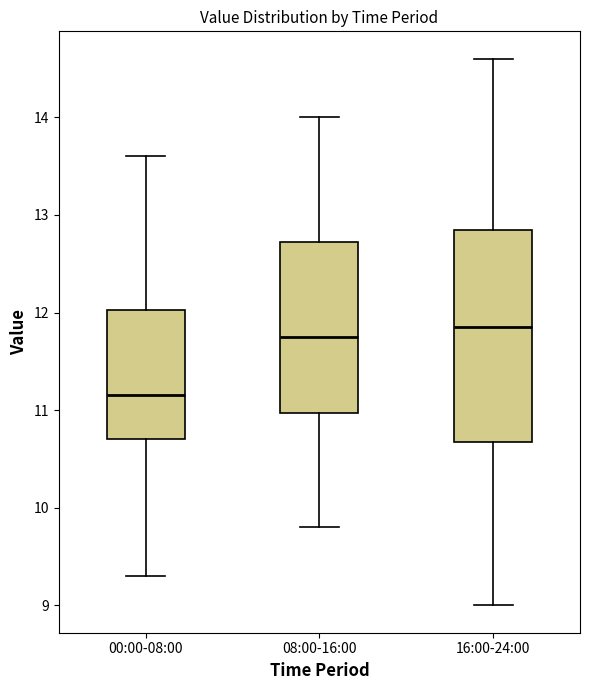

Reading left to right, transcribe this box plot: for each box, give where its median line is, the range the box spans, and where its two whiskers end, as read against the y-axis. The values are not printed on the chart, so give them approximately, as read against the axis.

00:00-08:00: median 11.2, box 10.7 to 12.0, whiskers 9.3 to 13.6
08:00-16:00: median 11.8, box 11.0 to 12.7, whiskers 9.8 to 14.0
16:00-24:00: median 11.9, box 10.7 to 12.9, whiskers 9.0 to 14.6